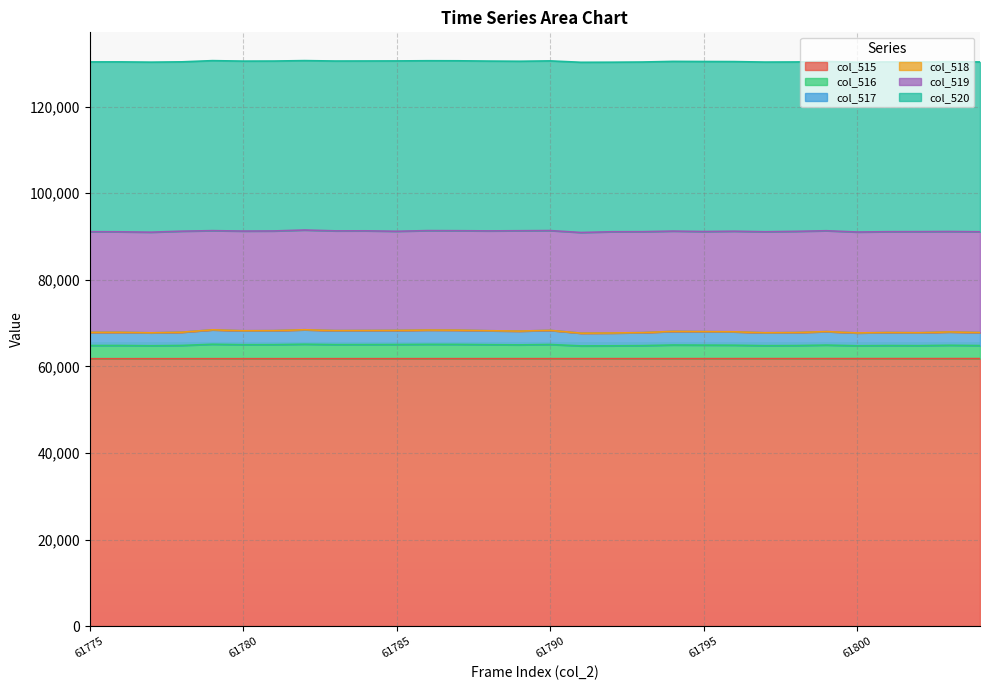

What is the sum of all col_515 values?

1853685